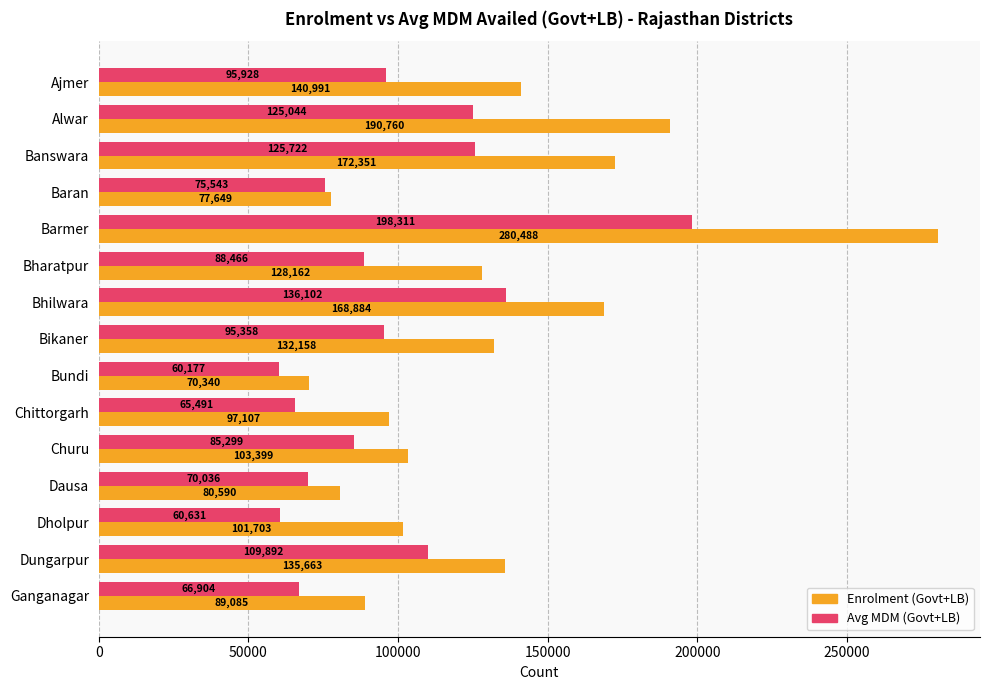

What are all the series names shown in the legend?

Enrolment (Govt+LB), Avg MDM (Govt+LB)